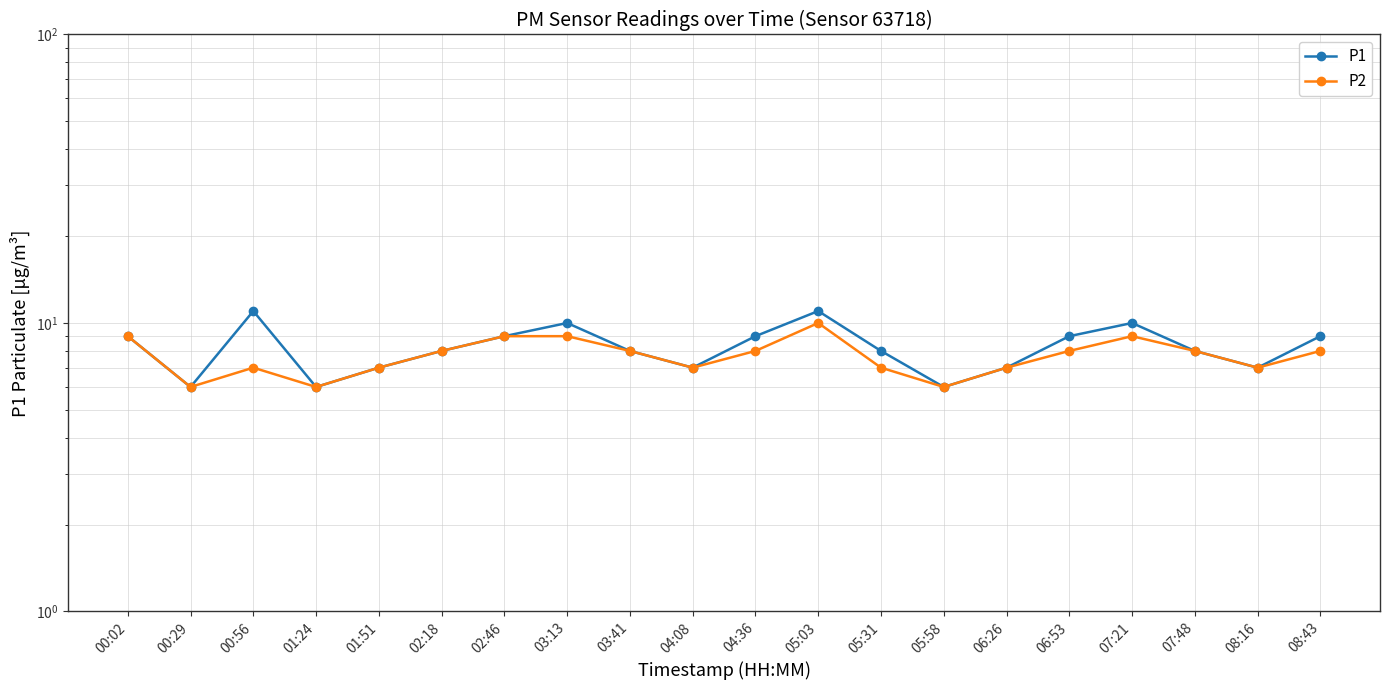

Reading left to right, what are all the values shown in this chart?

P1: 00:02=9	00:29=6	00:56=11	01:24=6	01:51=7	02:18=8	02:46=9	03:13=10	03:41=8	04:08=7	04:36=9	05:03=11	05:31=8	05:58=6	06:26=7	06:53=9	07:21=10	07:48=8	08:16=7	08:43=9
P2: 00:02=9	00:29=6	00:56=7	01:24=6	01:51=7	02:18=8	02:46=9	03:13=9	03:41=8	04:08=7	04:36=8	05:03=10	05:31=7	05:58=6	06:26=7	06:53=8	07:21=9	07:48=8	08:16=7	08:43=8